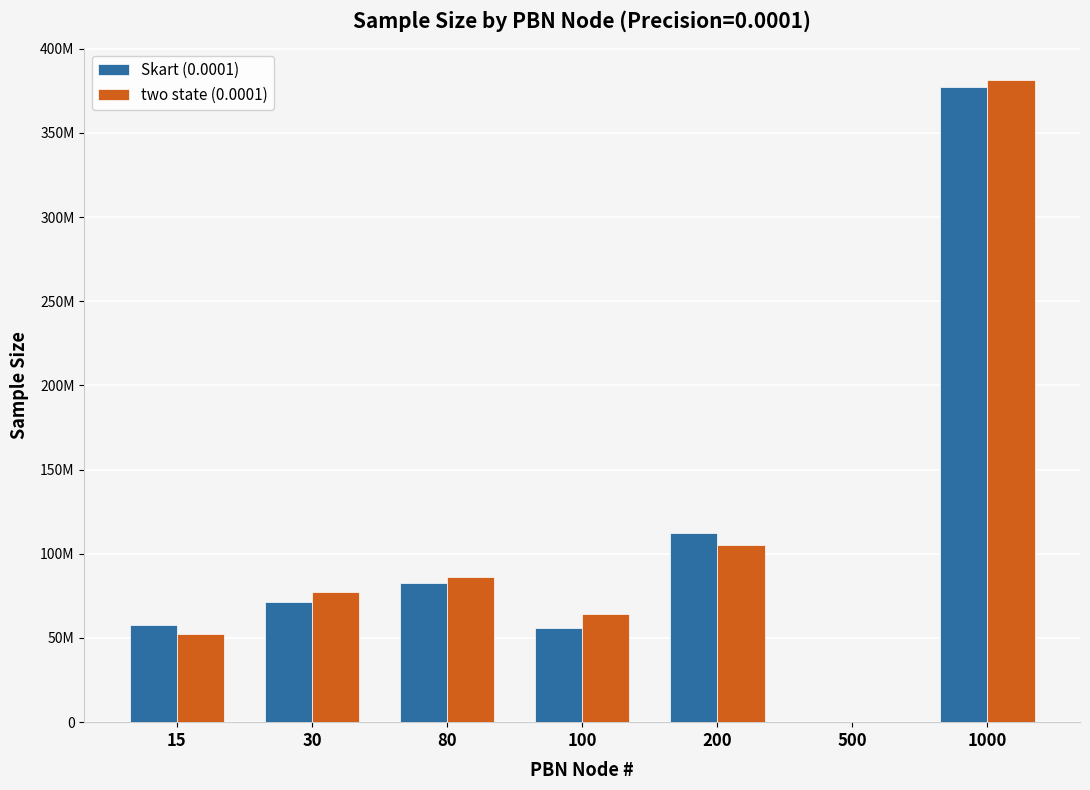

What are all the series names shown in the legend?

Skart (0.0001), two state (0.0001)